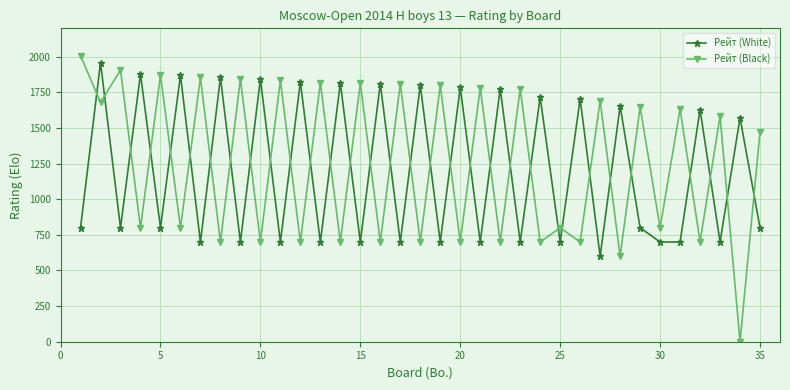

List the series in order of their overall mean, highest first.

Рейт (Black), Рейт (White)